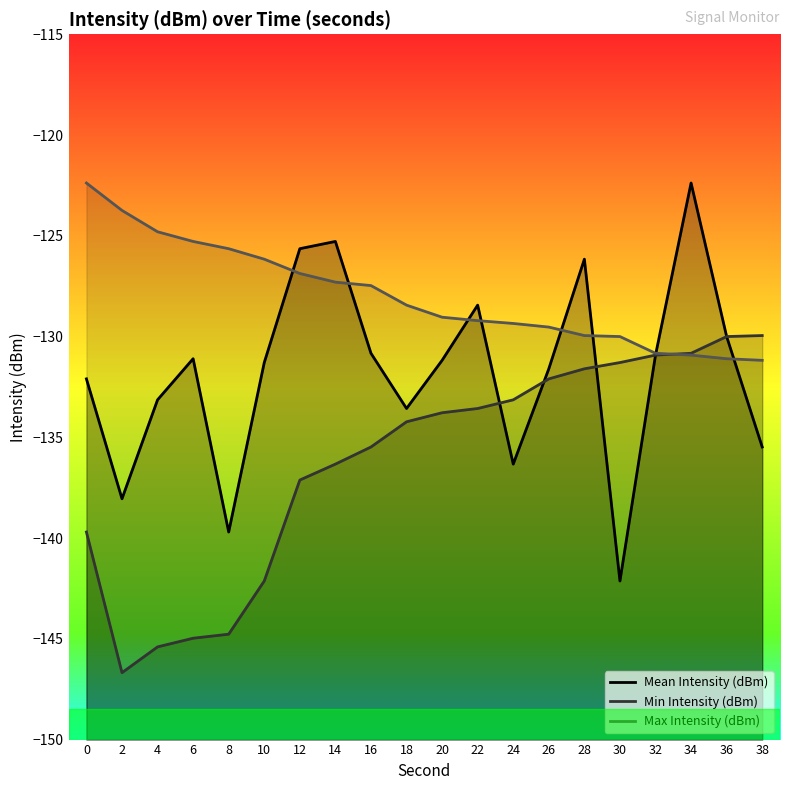

What is the value of the Min Intensity (dBm) point at the 12th from the left?

-133.6